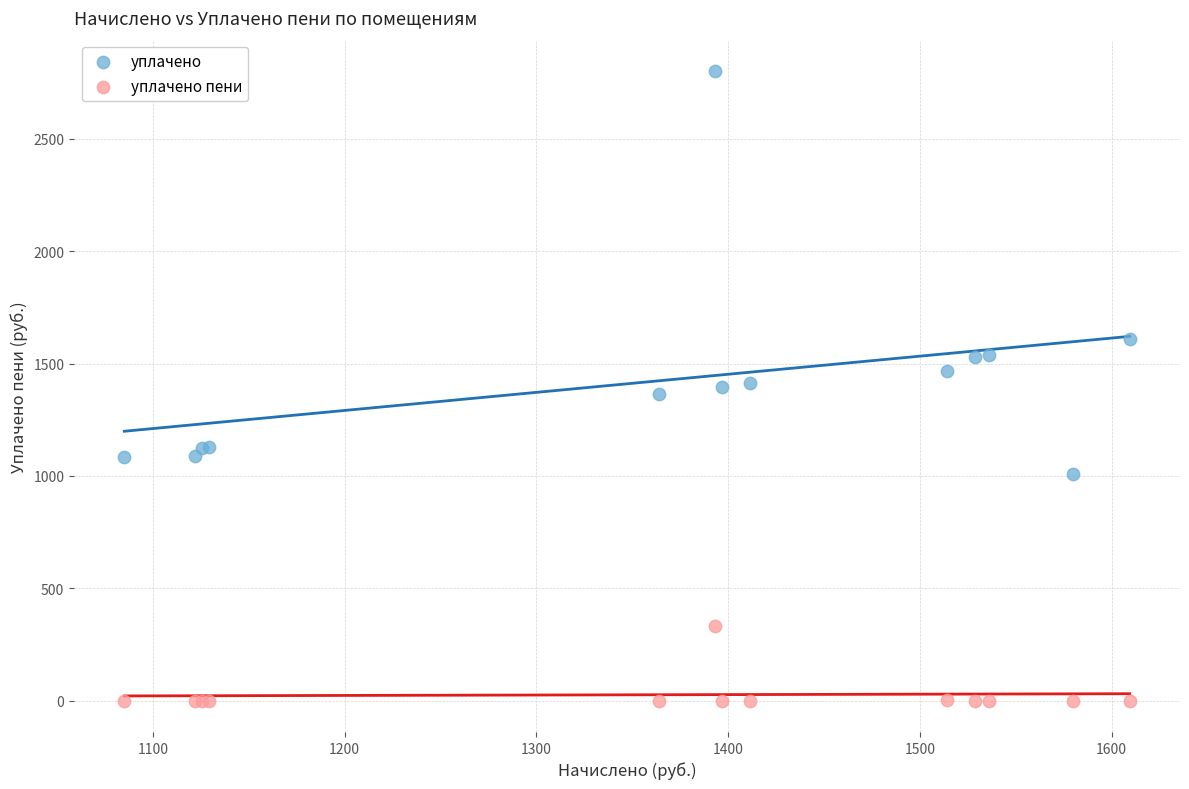

In the уплачено series, what Y value is closest to 1905?

1609.4